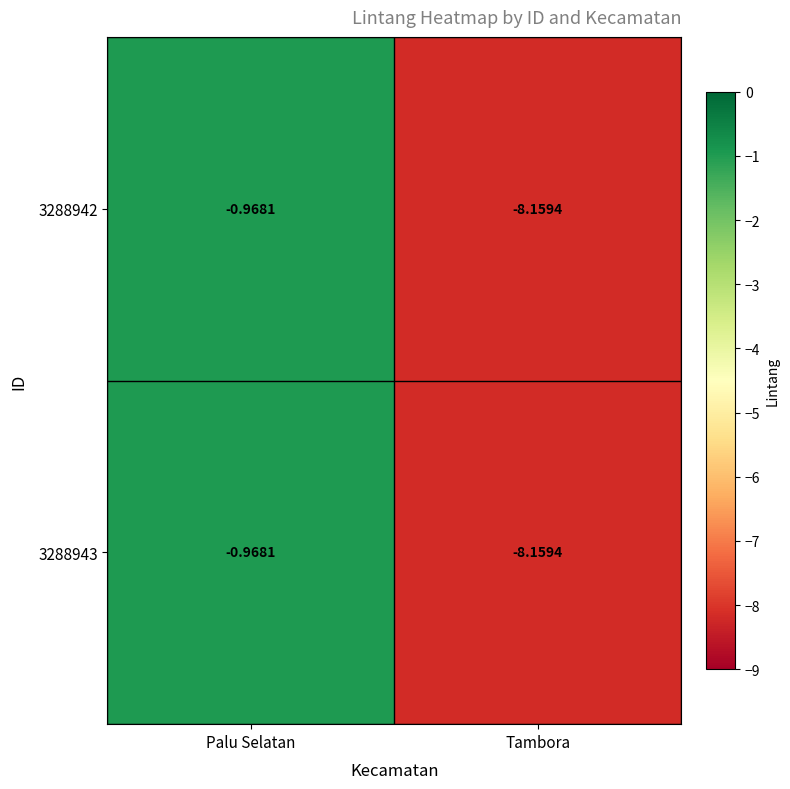

Rank the categories by 3288943 value from lowest to highest.

Tambora, Palu Selatan